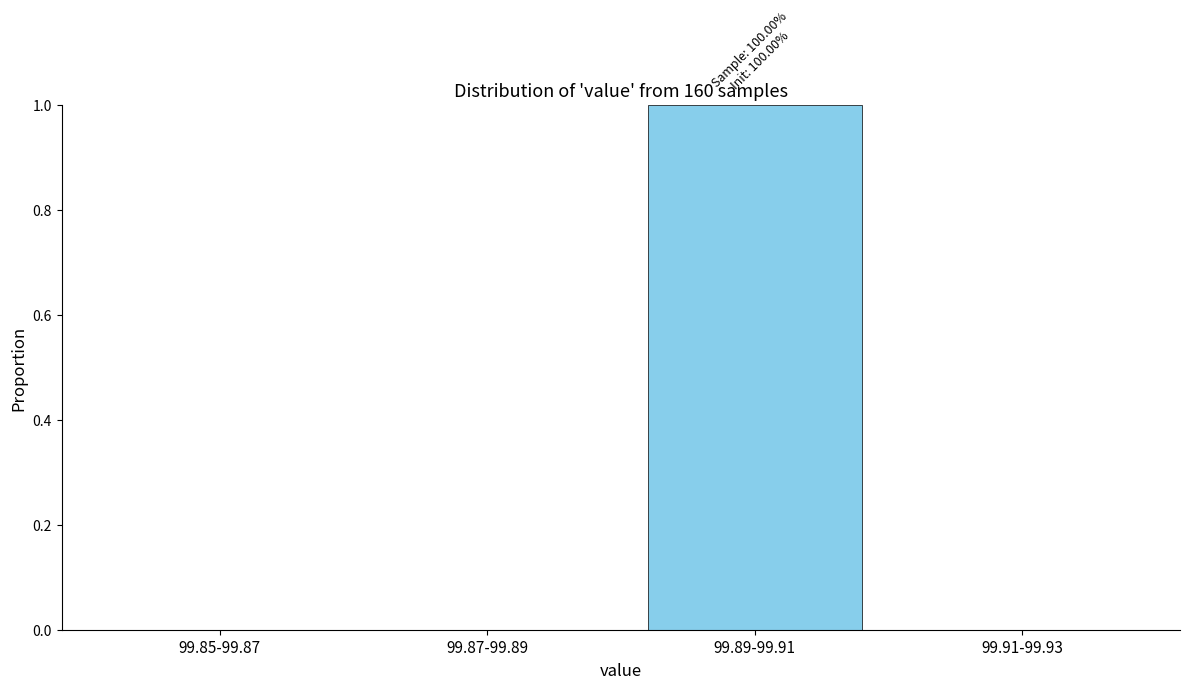

Reading left to right, transcribe all the data shown in this chart.

99.85-99.87=0	99.87-99.89=0	99.89-99.91=1	99.91-99.93=0